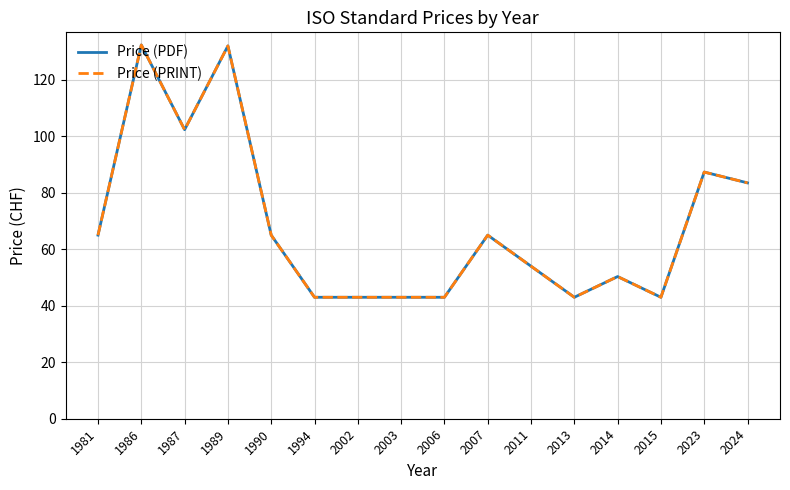

Is this an area chart (filled region under the line)?

No